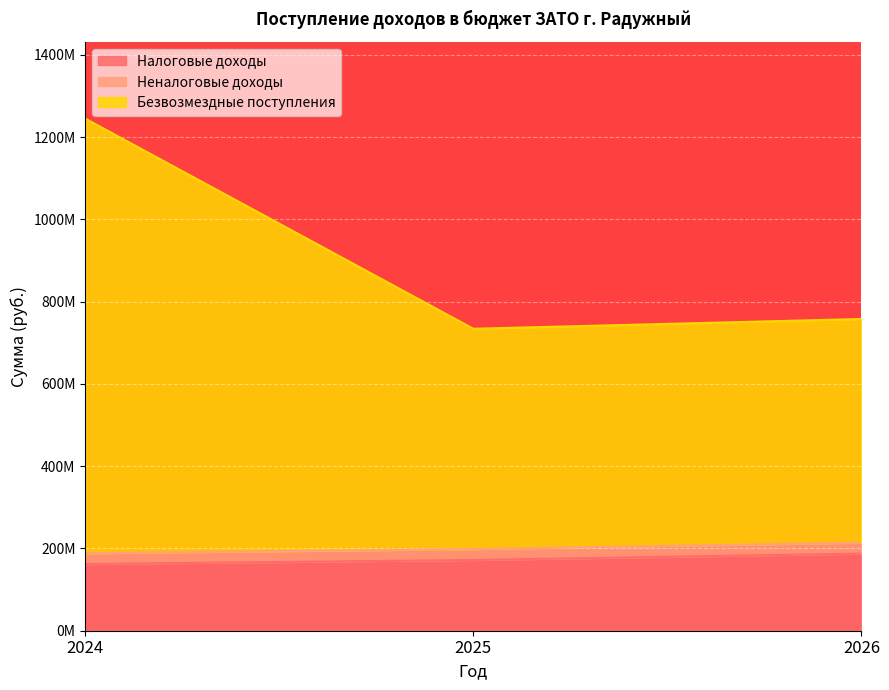

Which category has the lowest value across all series?

2024